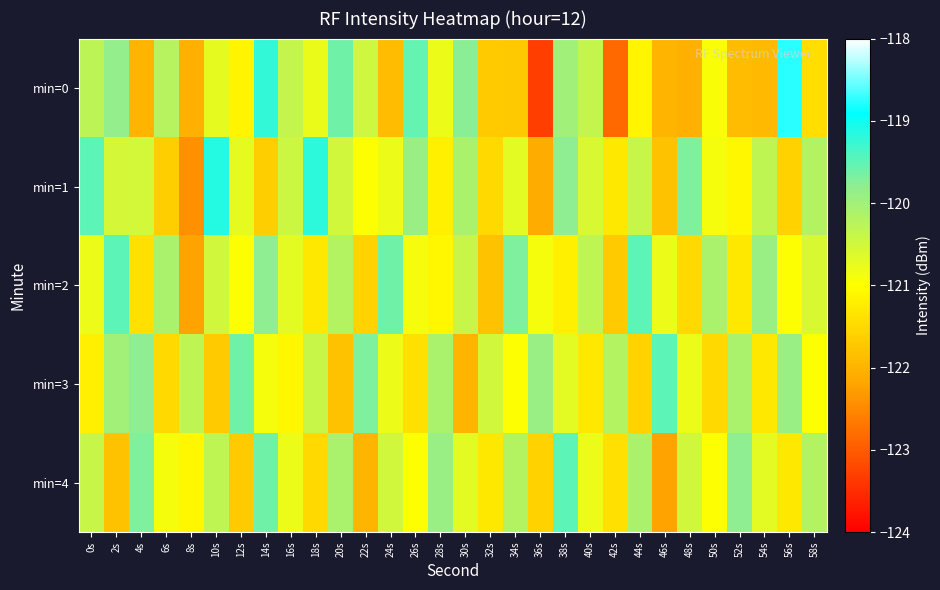

What is the minimum value shown in the chart?

-123.3